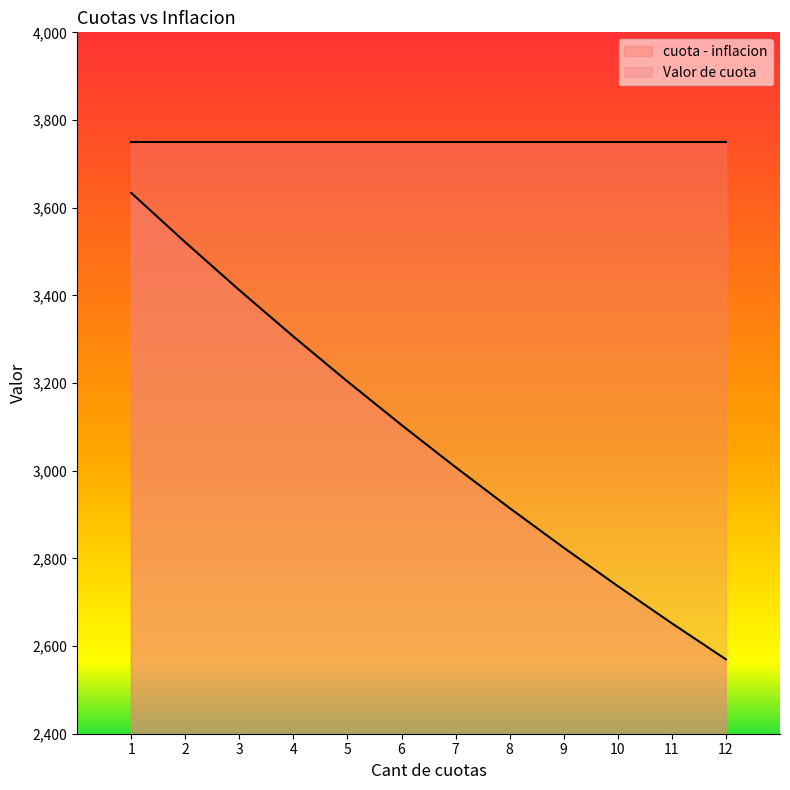

Where is the data nearest to the value 3101?

6